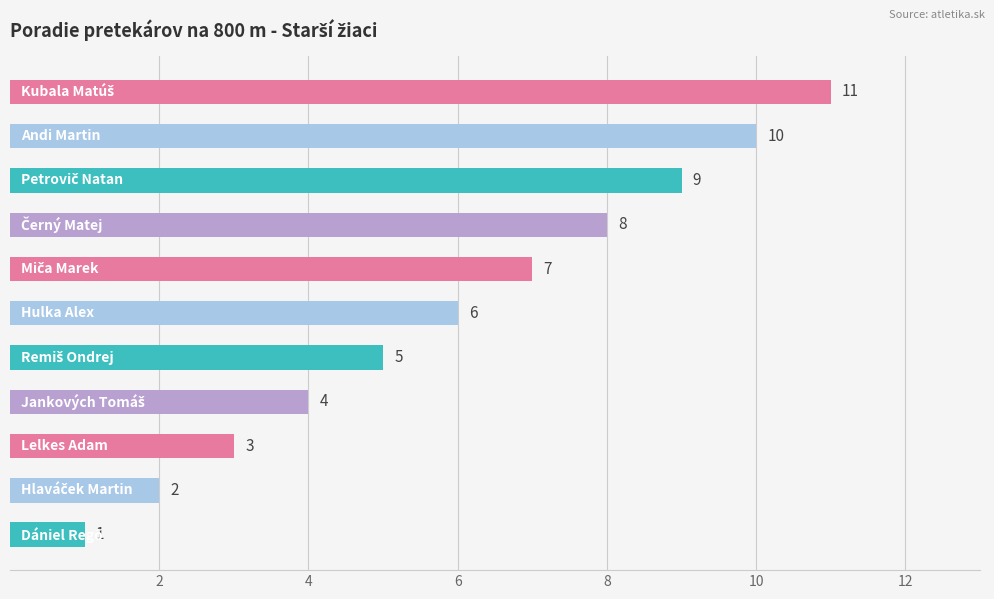

What is the difference between the maximum and minimum values?

10